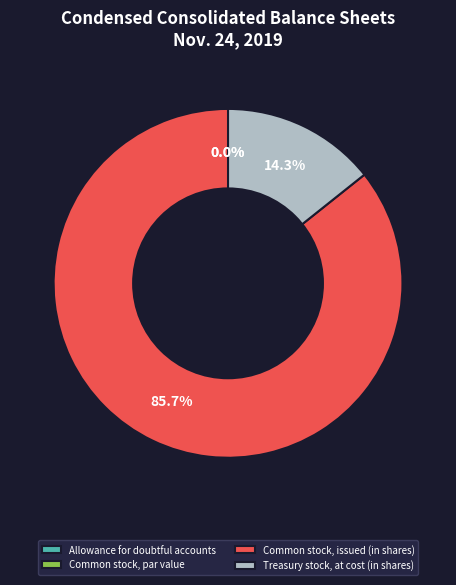

Is Common stock, issued (in shares) the majority of the pie?

Yes